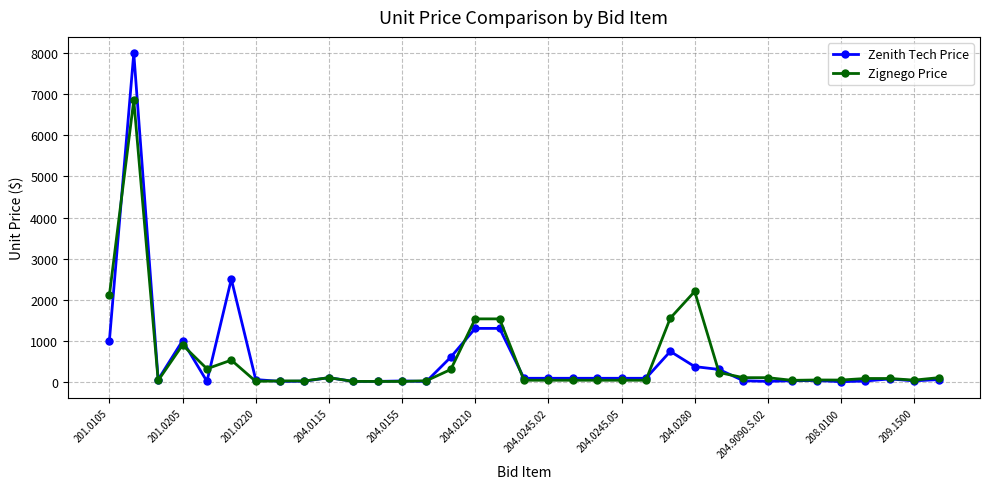

True or false: Zignego Price has more than 0 interior local peaks.

True